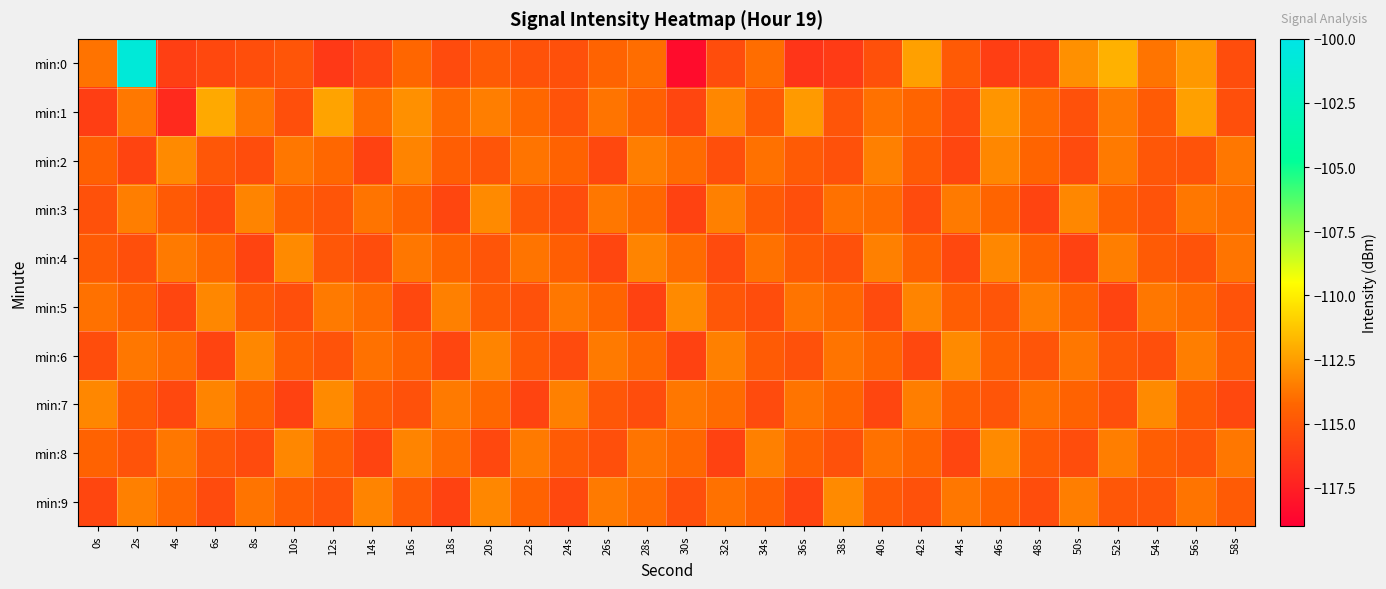

What is the spread (max minus min) of values at 26s?

2.1